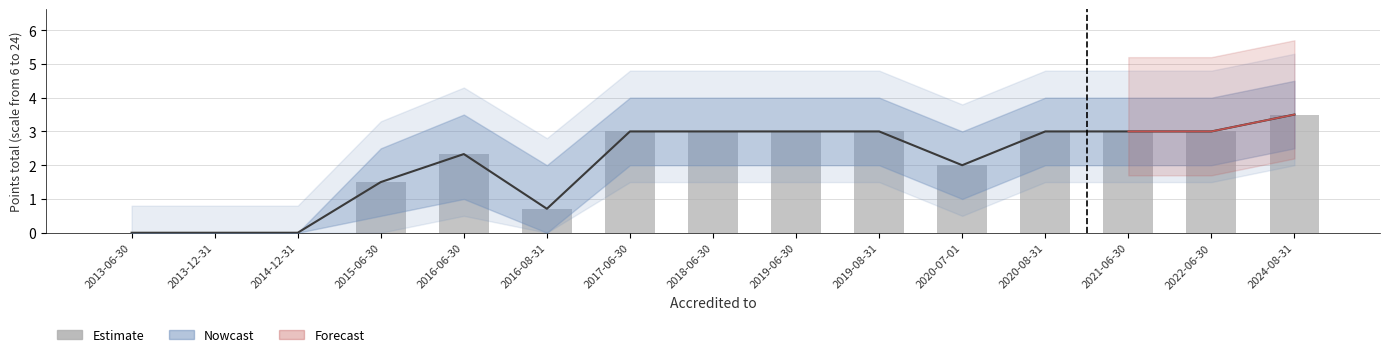

What is the difference between the values at 2016-06-30 and 2020-08-31?

0.7